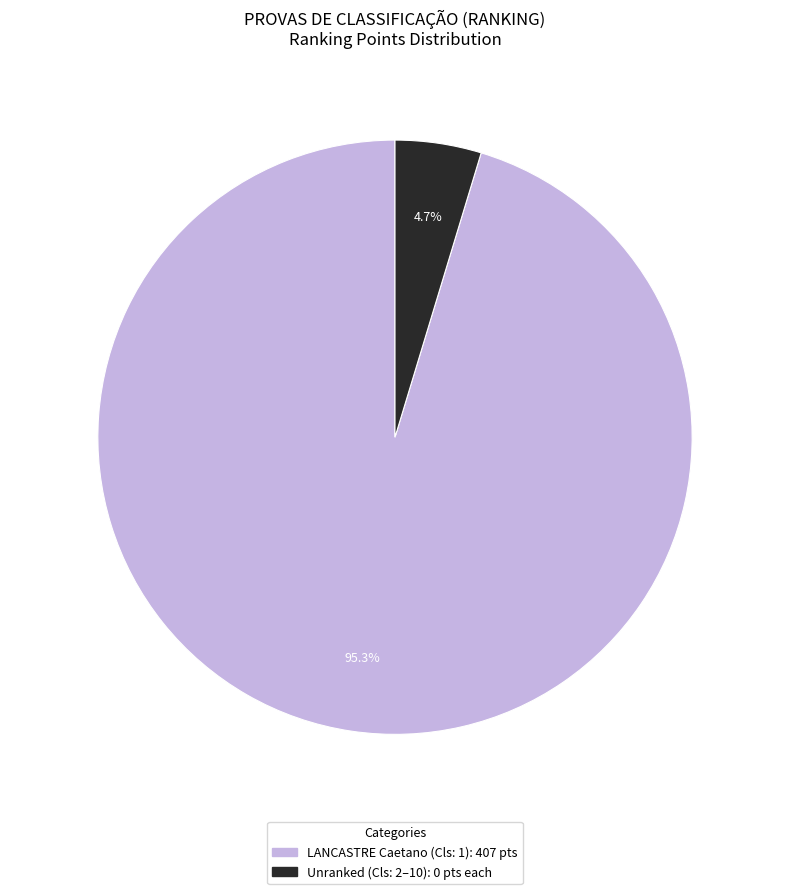

Is there a majority slice in this chart?

Yes